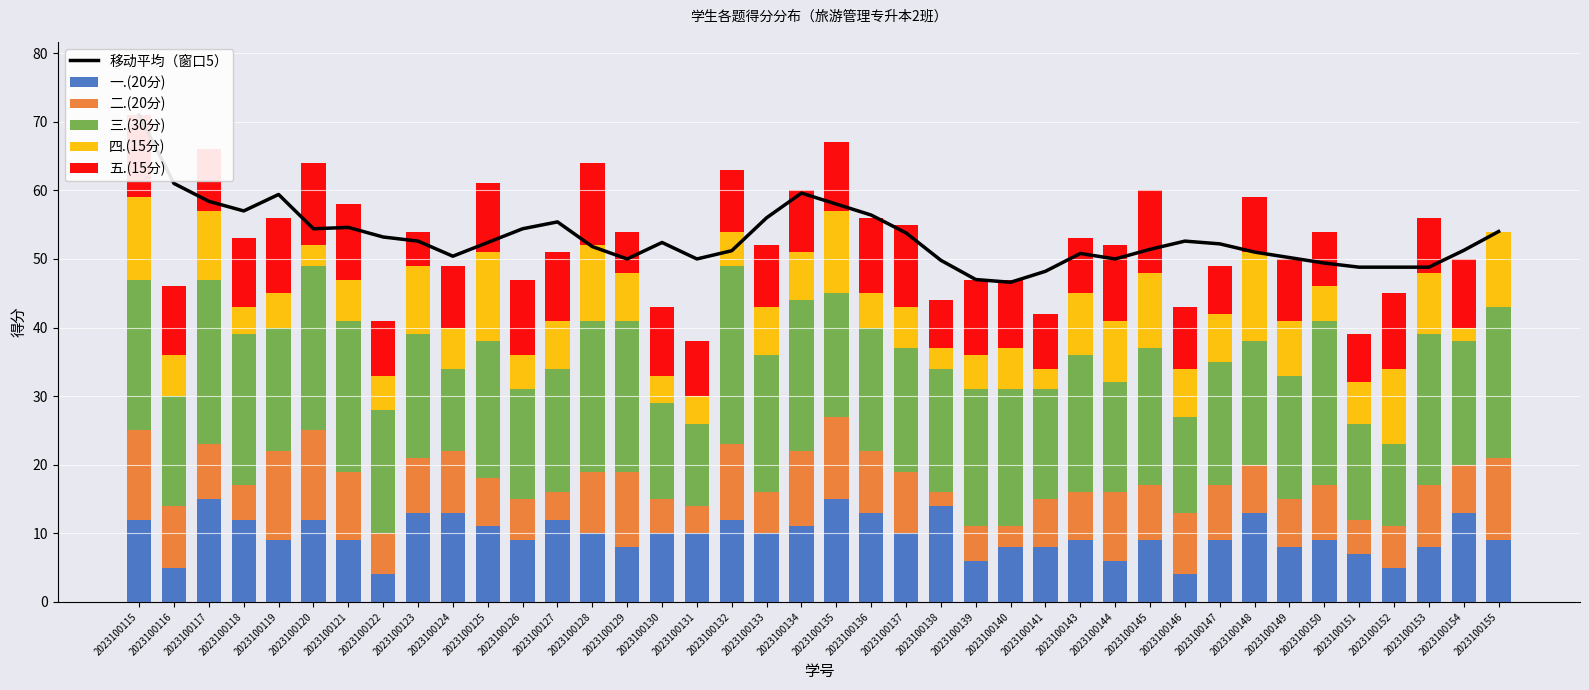

The value of 三.(30分) at 2023100125 is 27.7. True or false?

False